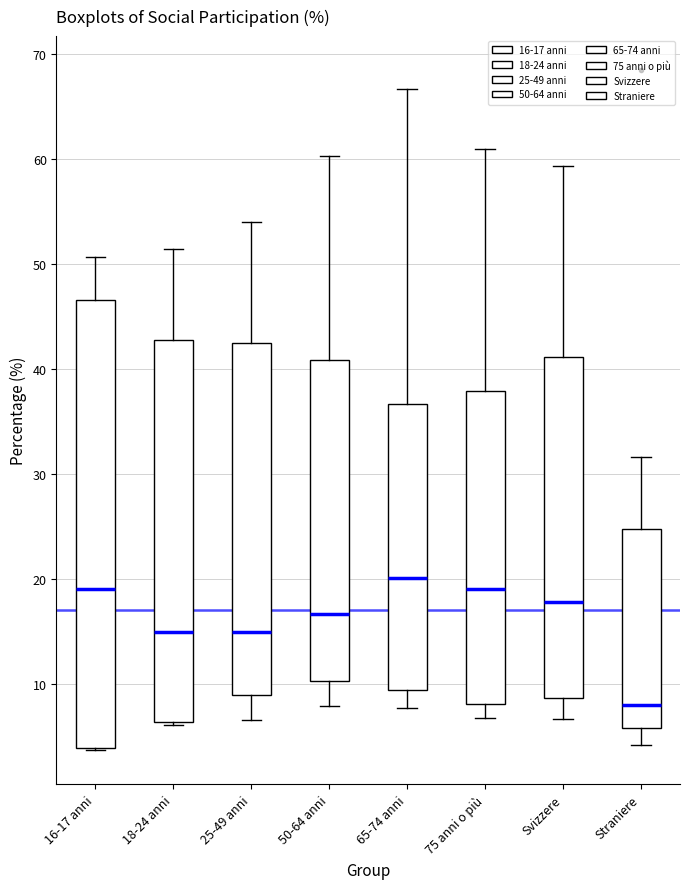

Reading left to right, read every box against the y-axis: the position of its median line, the range the box covers, and the ends of its whiskers. The values are not printed on the chart, so give them approximately, as read against the axis.

16-17 anni: median 19, box 4 to 47, whiskers 4 to 51
18-24 anni: median 15, box 6 to 43, whiskers 6 to 51
25-49 anni: median 15, box 9 to 42, whiskers 7 to 54
50-64 anni: median 17, box 10 to 41, whiskers 8 to 60
65-74 anni: median 20, box 9 to 37, whiskers 8 to 67
75 anni o più: median 19, box 8 to 38, whiskers 7 to 61
Svizzere: median 18, box 9 to 41, whiskers 7 to 59
Straniere: median 8, box 6 to 25, whiskers 4 to 32